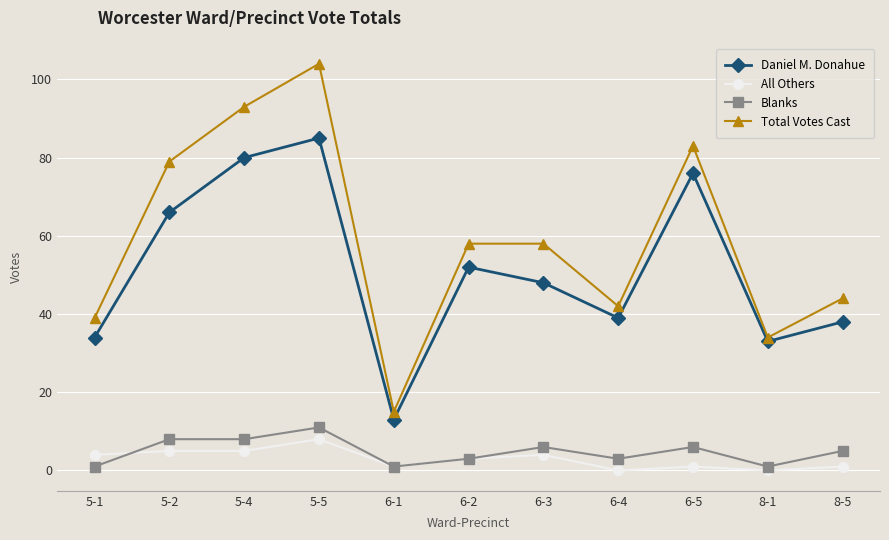

What are all the series names shown in the legend?

Daniel M. Donahue, All Others, Blanks, Total Votes Cast